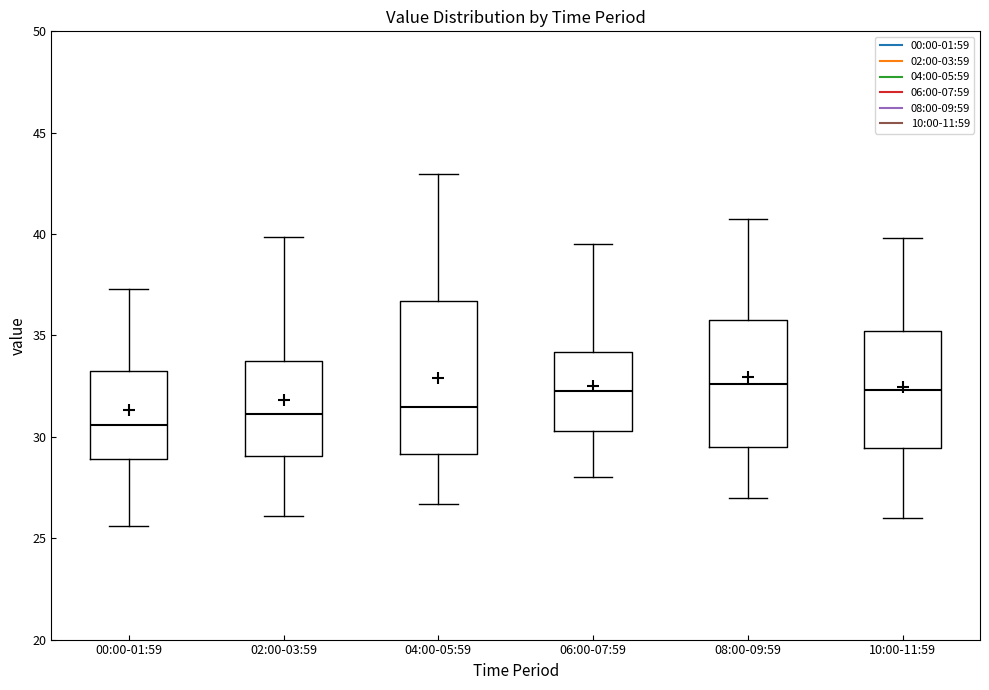

Where does the upper whisker of the box for 02:00-03:59 end on the y-axis? The values are not printed on the chart, so give them approximately, as read against the axis.

40.0